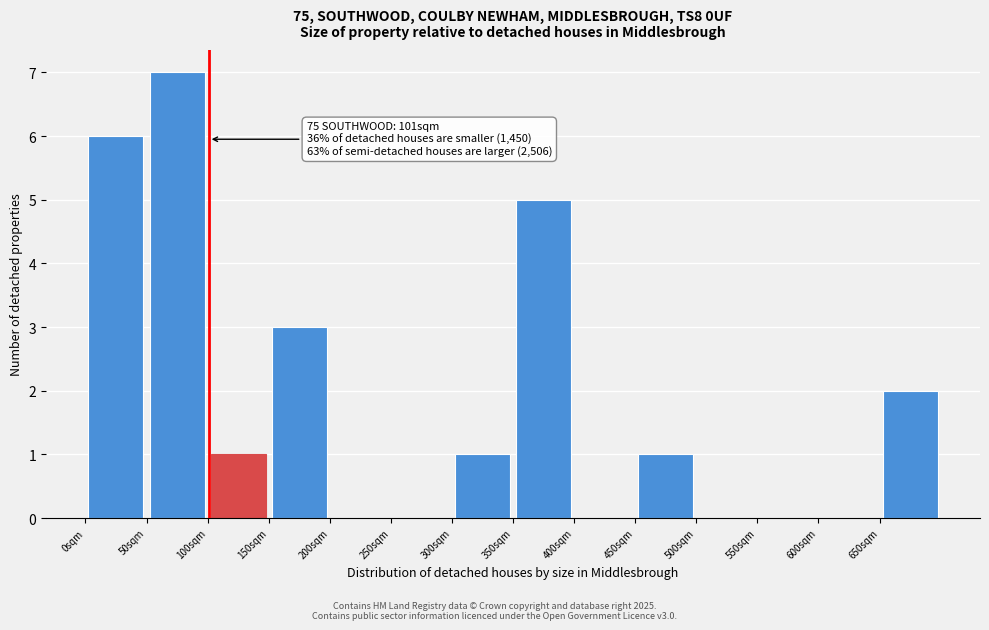

Over which range of the x-axis is the bar tallest?

50 to 100